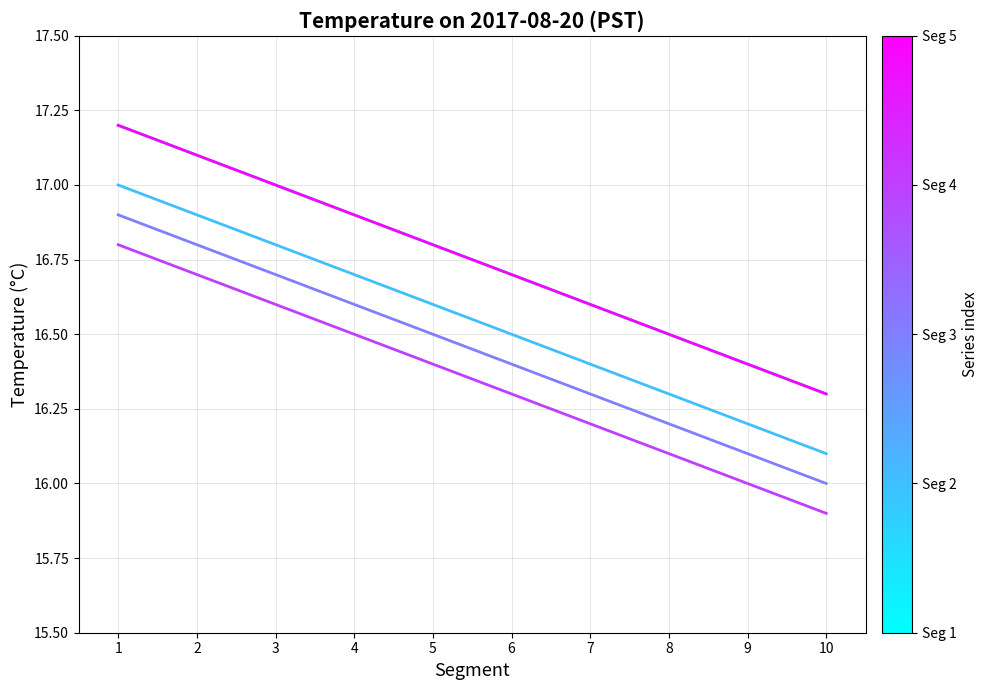

Does the chart display data point markers on the line(s)?

No